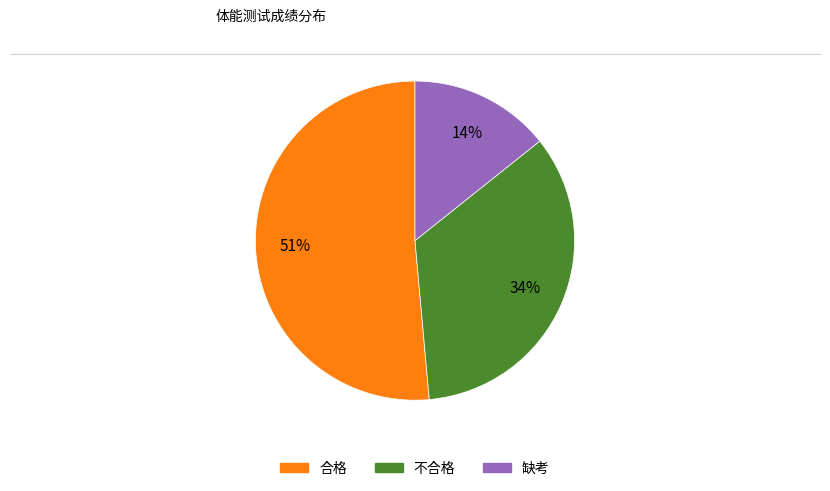

What is the ratio of the value at 缺考 to the value at 不合格?

0.4